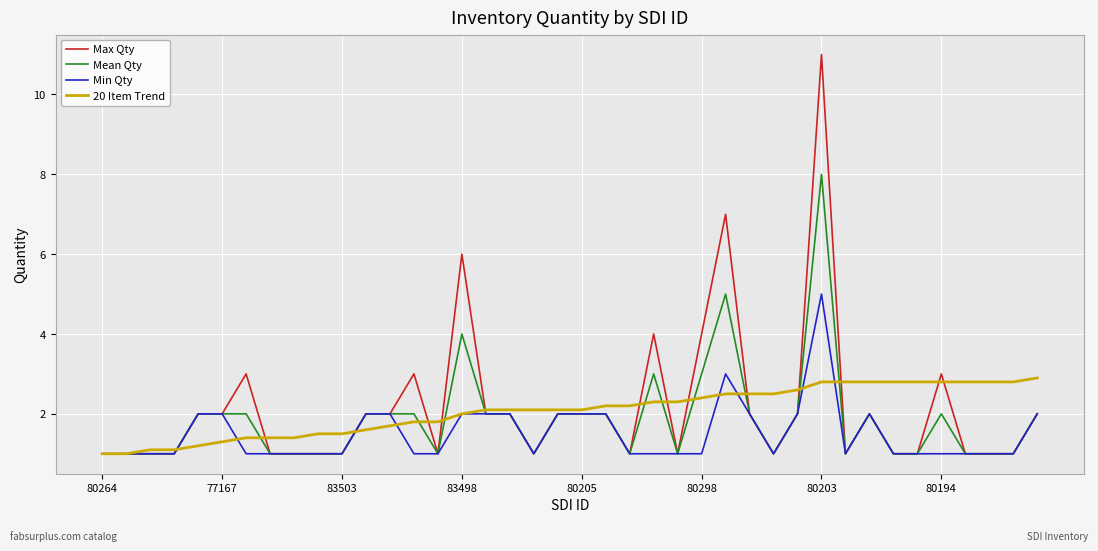

What is the smallest value displayed?

1.0